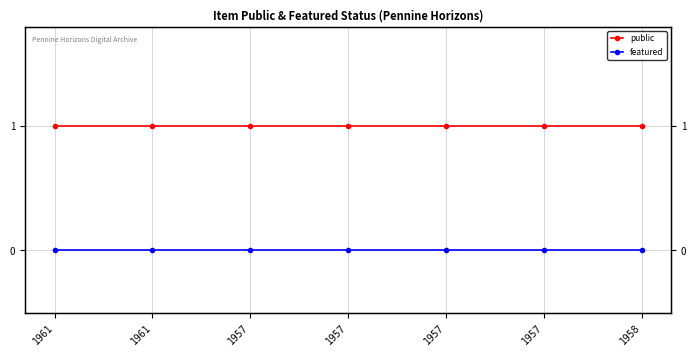

Is it true that public equals 0 at 1957?

False